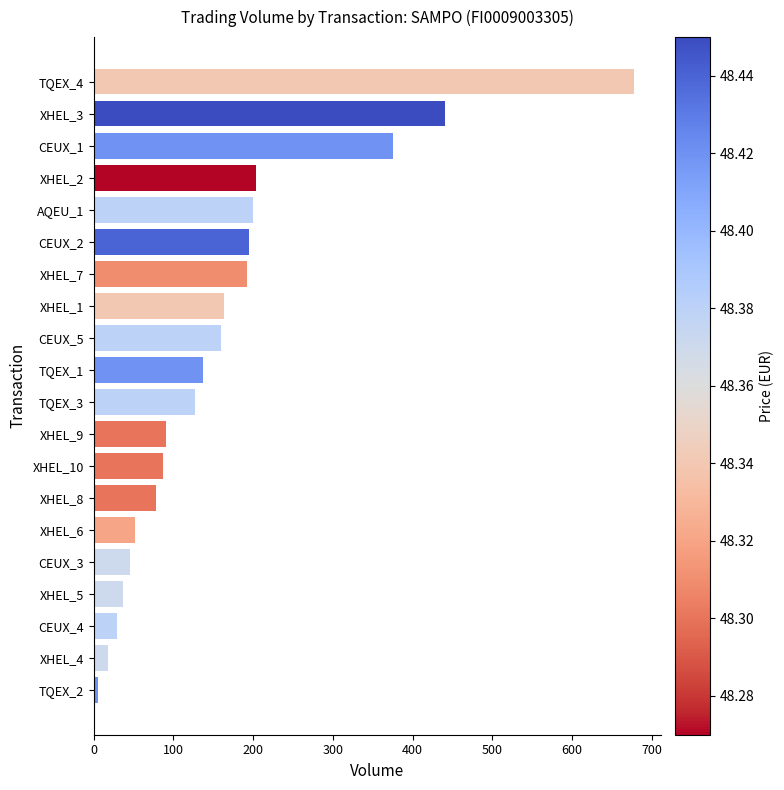

What is the sum of all values?

3314